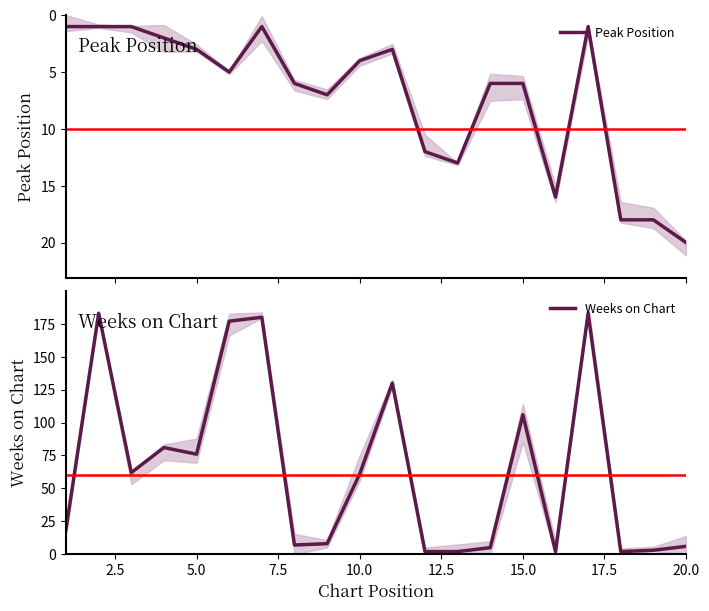

Reading left to right, extract all data points from this chart.

Peak Position: 1	1	1	2	3	5	1	6	7	4	3	12	13	6	6	16	1	18	18	20
Weeks on Chart: 19	183	62	81	76	177	180	7	8	61	130	2	2	5	106	2	183	2	3	6